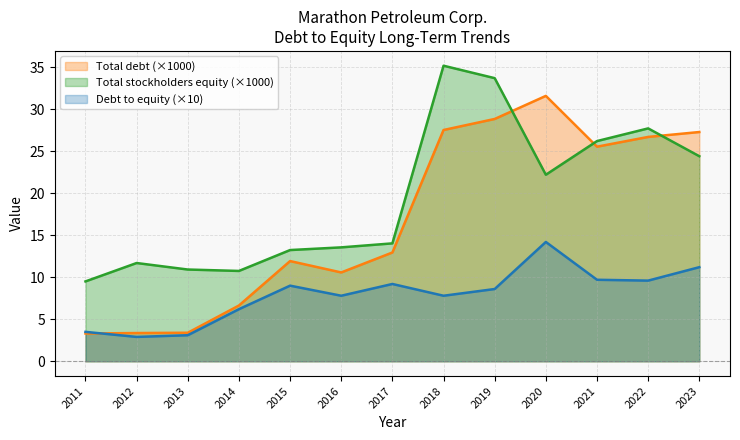

What is the sum of all Total MPC stockholders equity values?

253.1